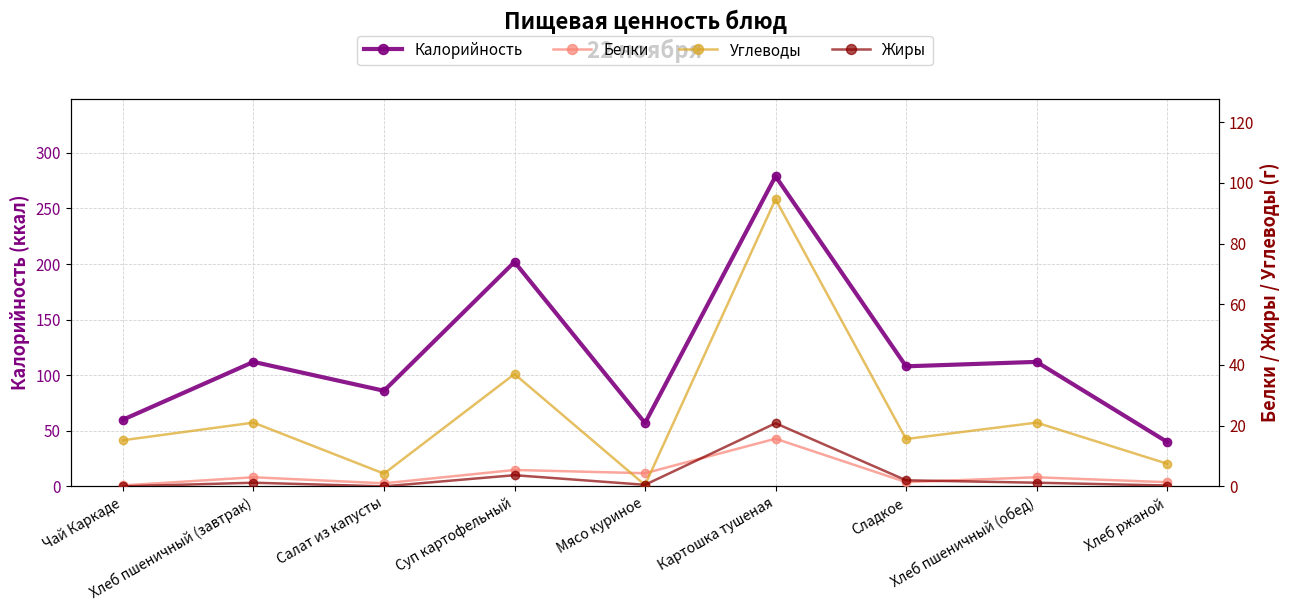

Between Хлеб ржаной and Сладкое, which is larger?

Сладкое